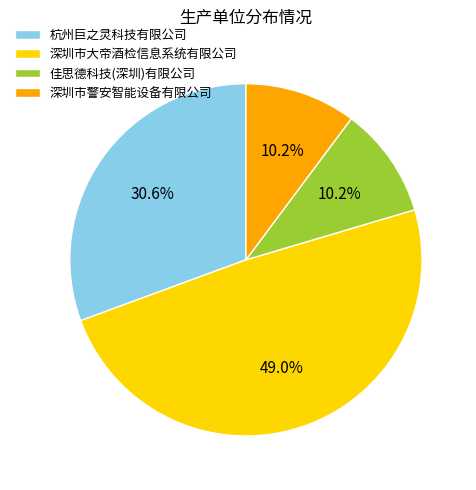

To the nearest percent, what percentage of the pie is 深圳市警安智能设备有限公司?

10%